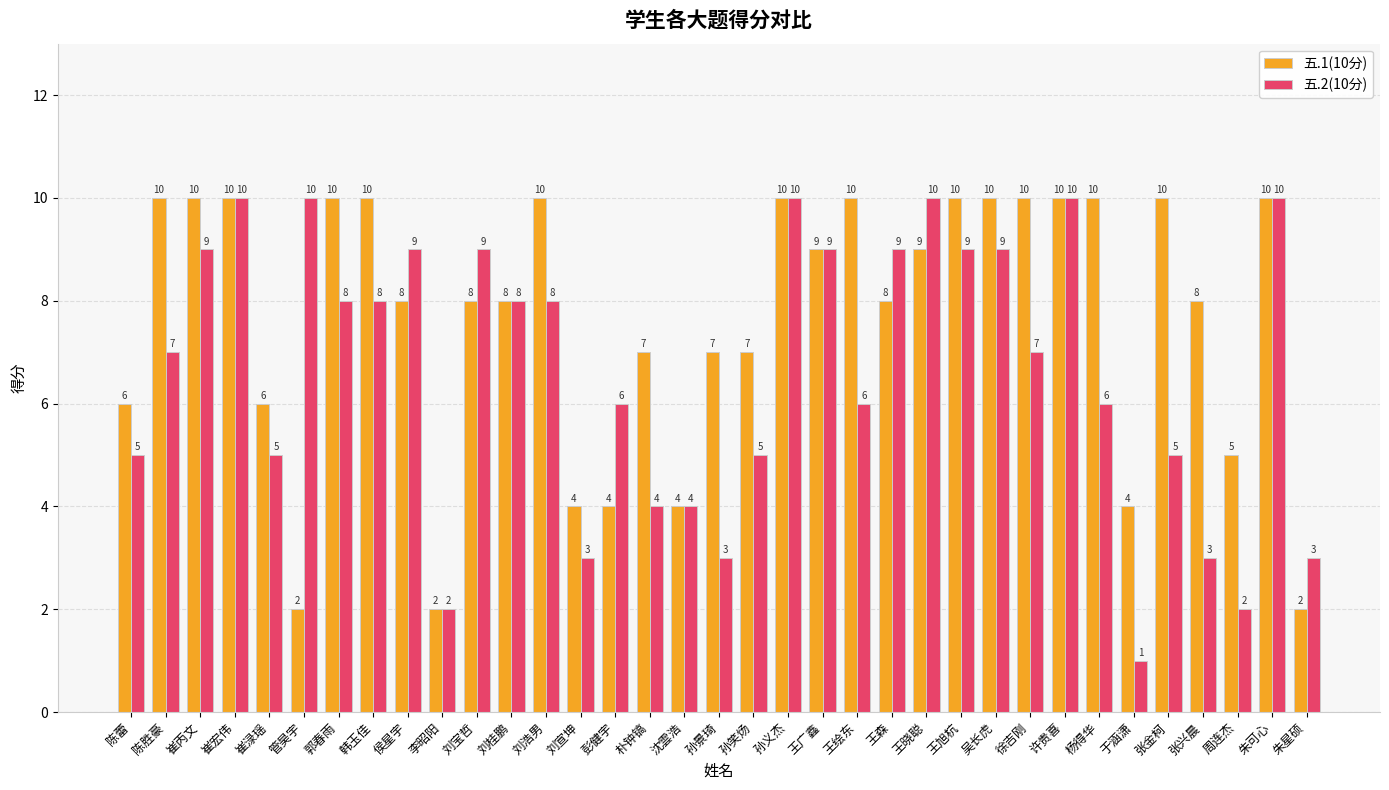

What is the difference between the highest and lowest values at 崔渌瑶?

1